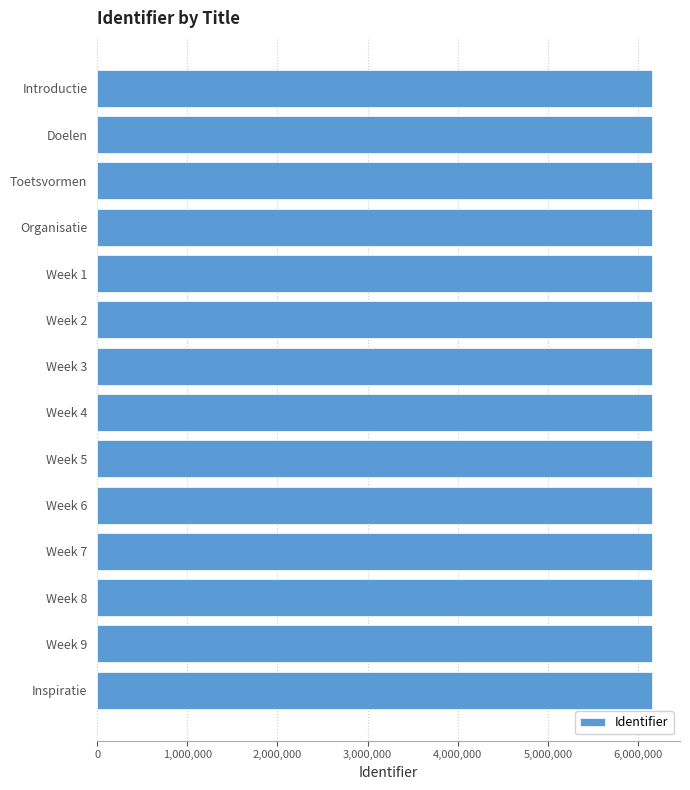

What is the maximum value shown in the chart?

6155778